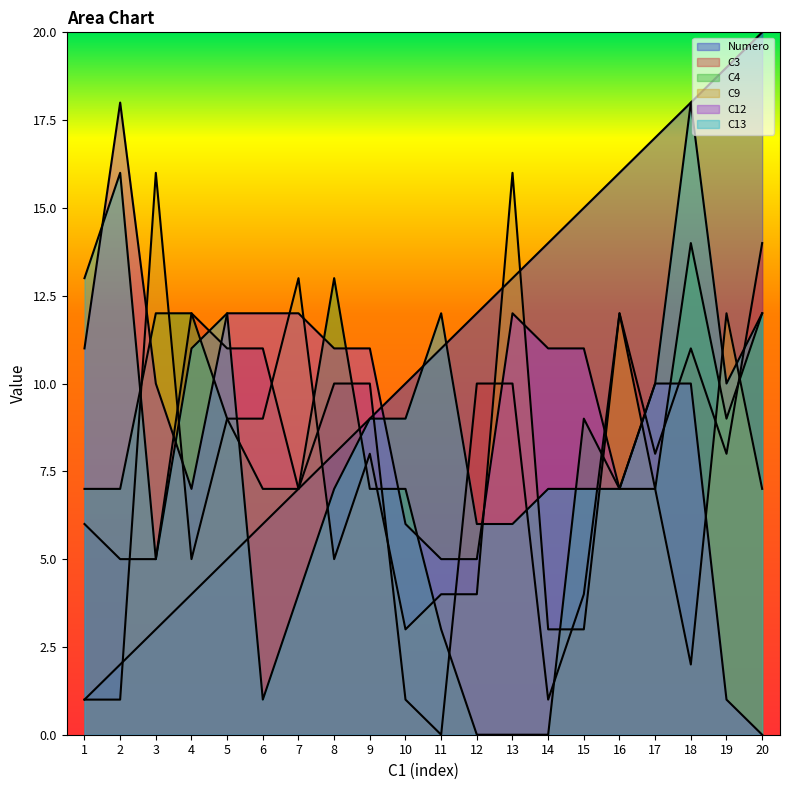

True or false: C4 has more than 0 interior local peaks.

True